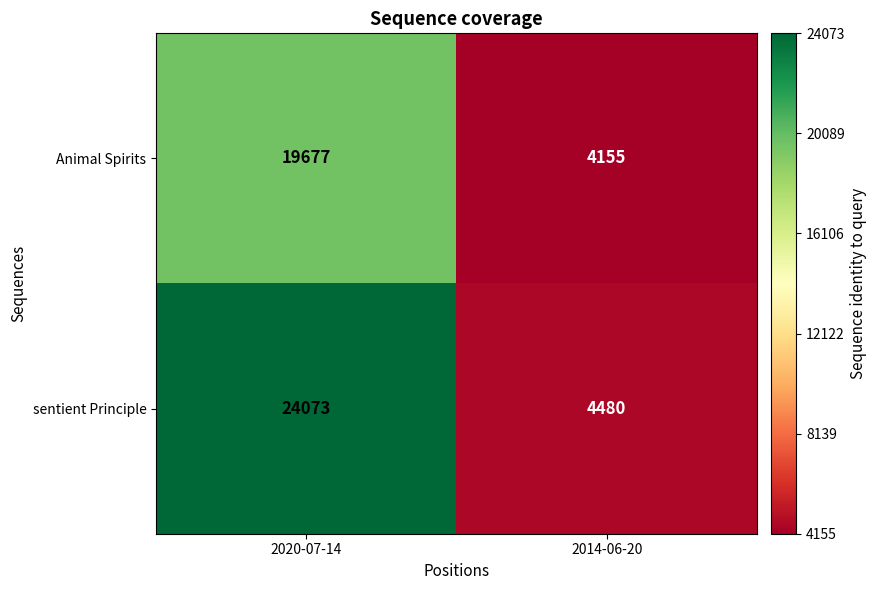

Count the number of data series in this chart.

2